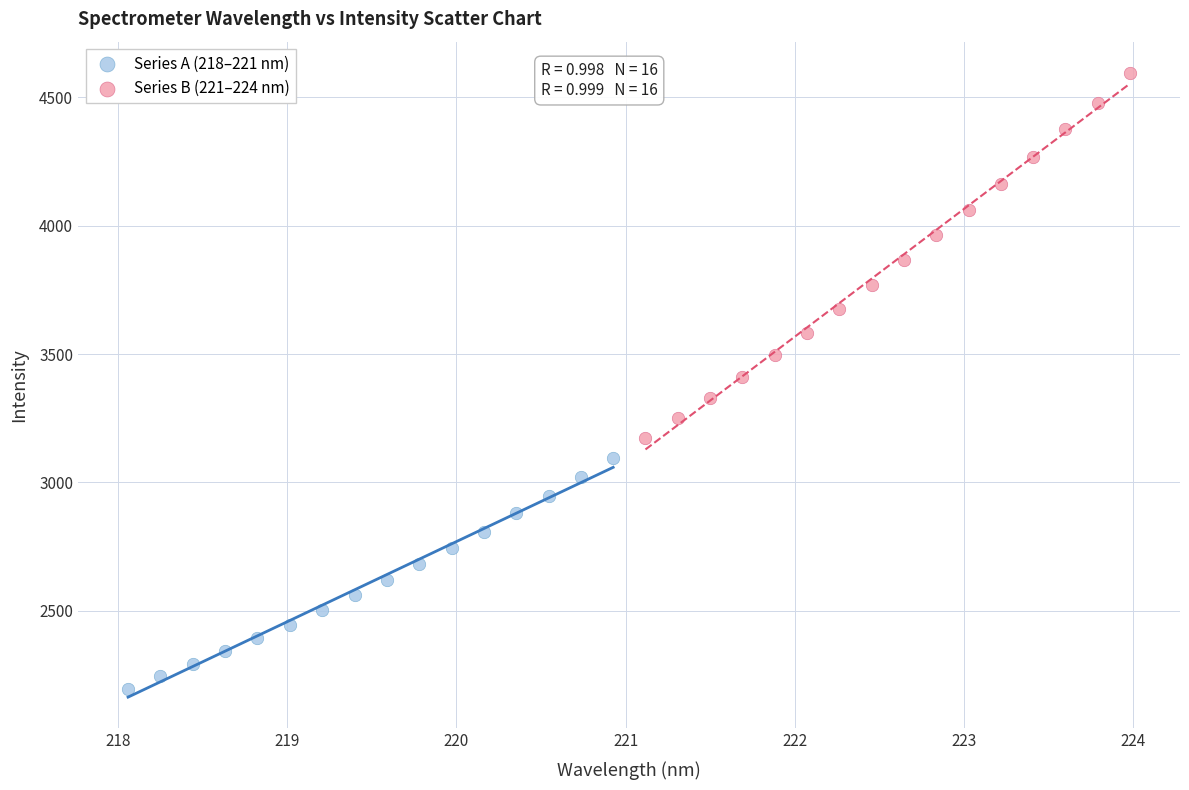

Which series reaches the minimum Y coordinate?

Series A (218–221 nm)